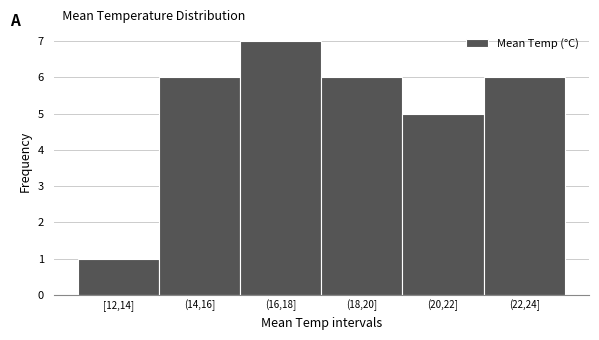

Reading right to left, extract all data points from this chart.

6	5	6	7	6	1